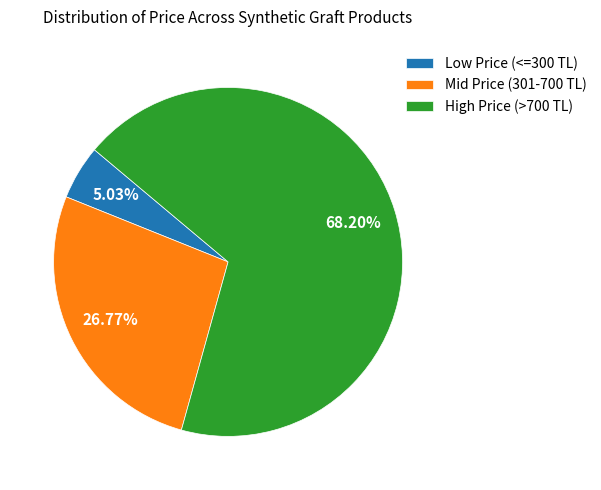

To the nearest percent, what is the average slice percentage?

33%